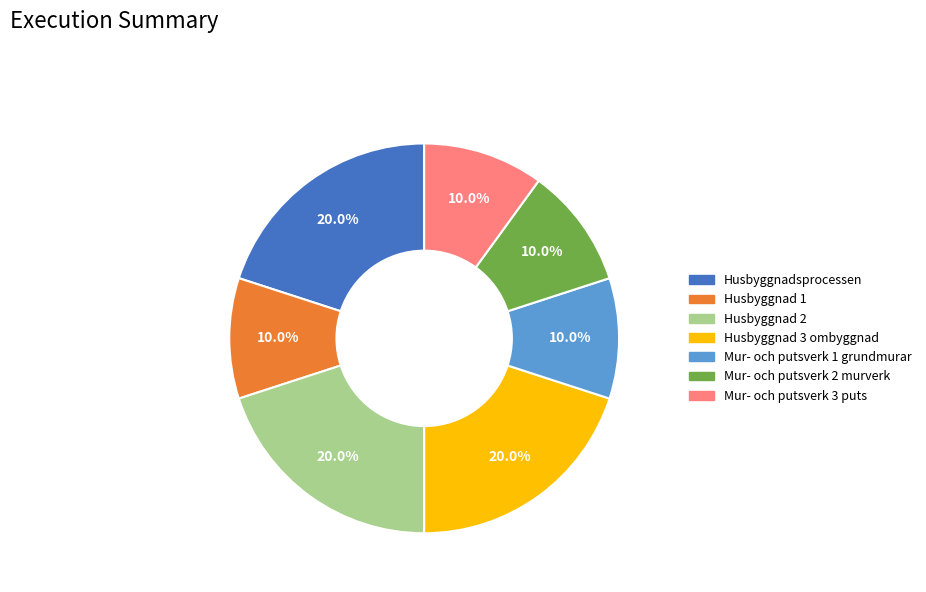

Is it true that Mur- och putsverk 2 murverk is 10% of the pie?

True